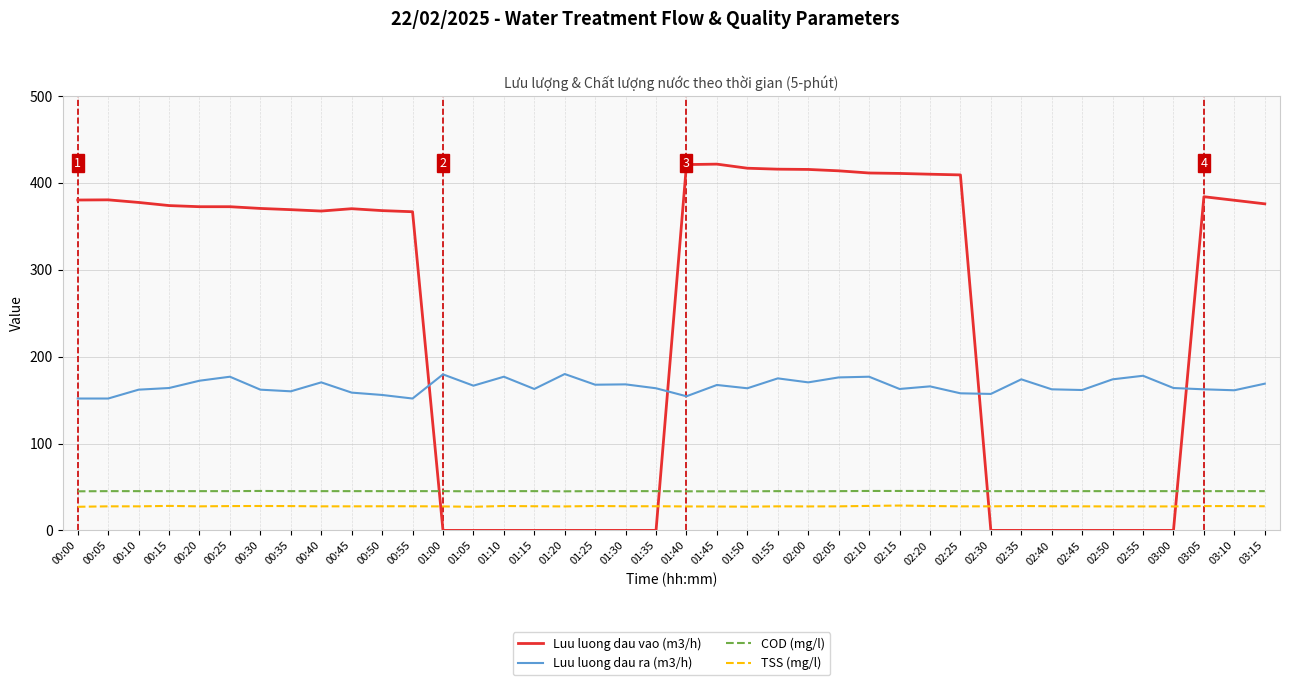

True or false: COD (mg/l) has a value of 45.2 at 00:20.

True